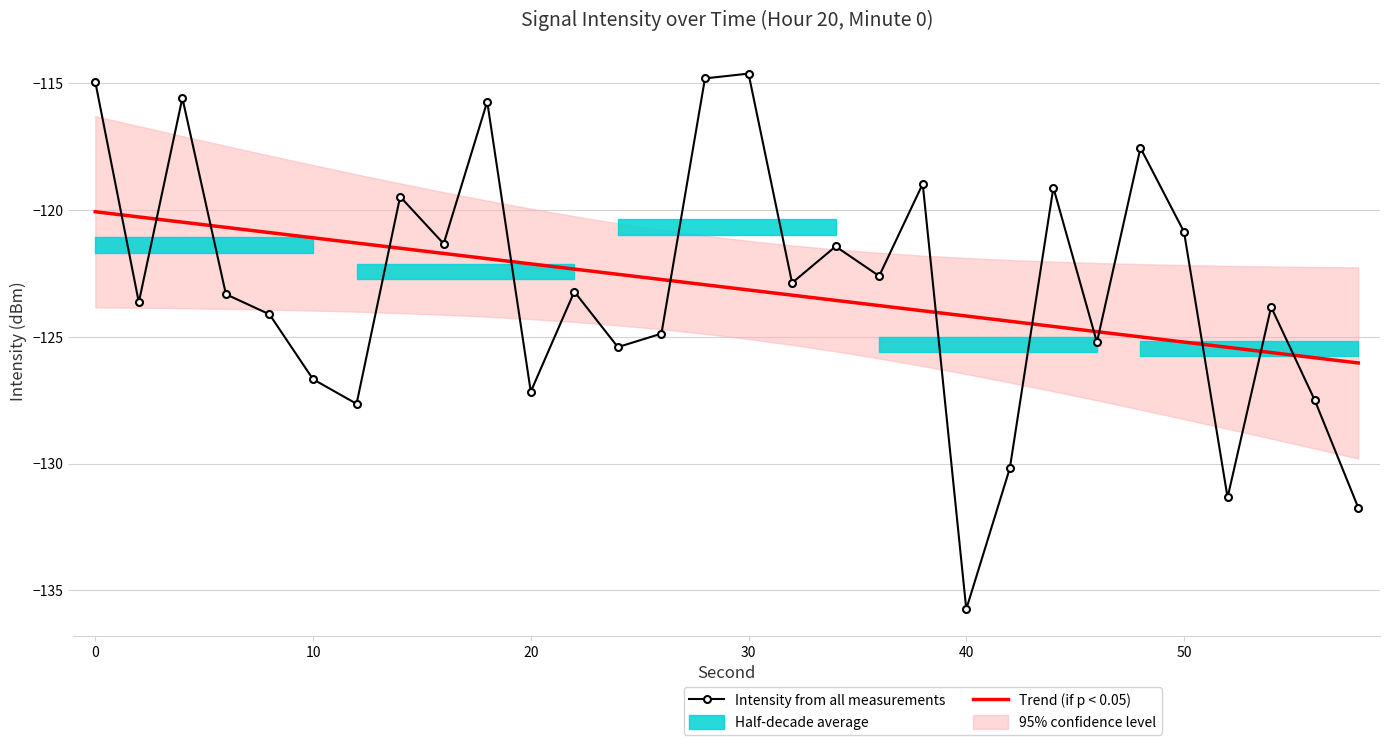

What is the lowest value of the Intensity from all measurements series?

-135.7